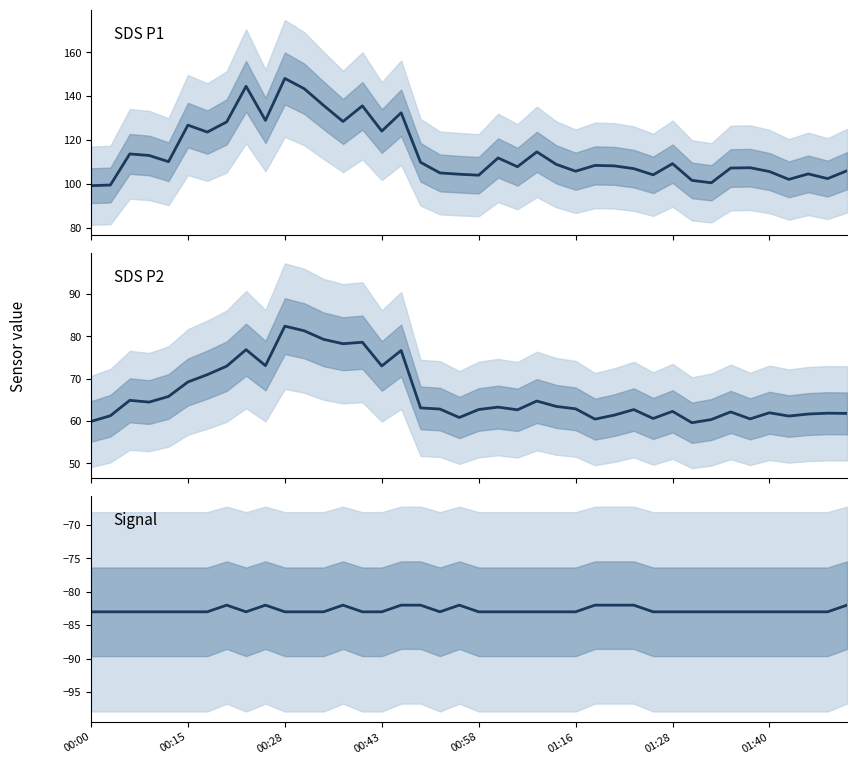

The value of Signal at 01:40 is -136.9. True or false?

False